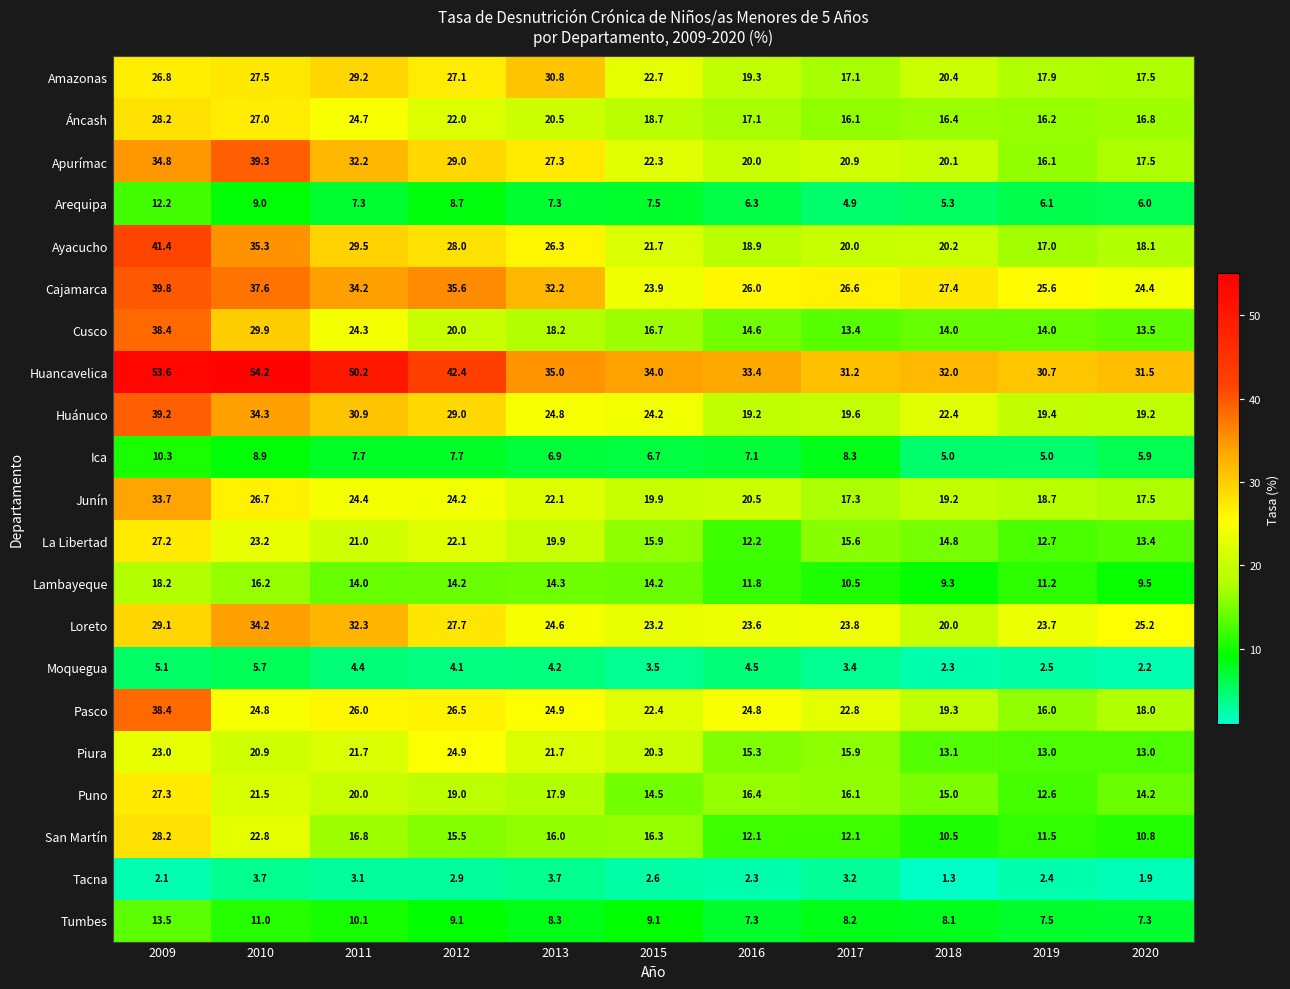

What is the greatest value displayed?

54.2